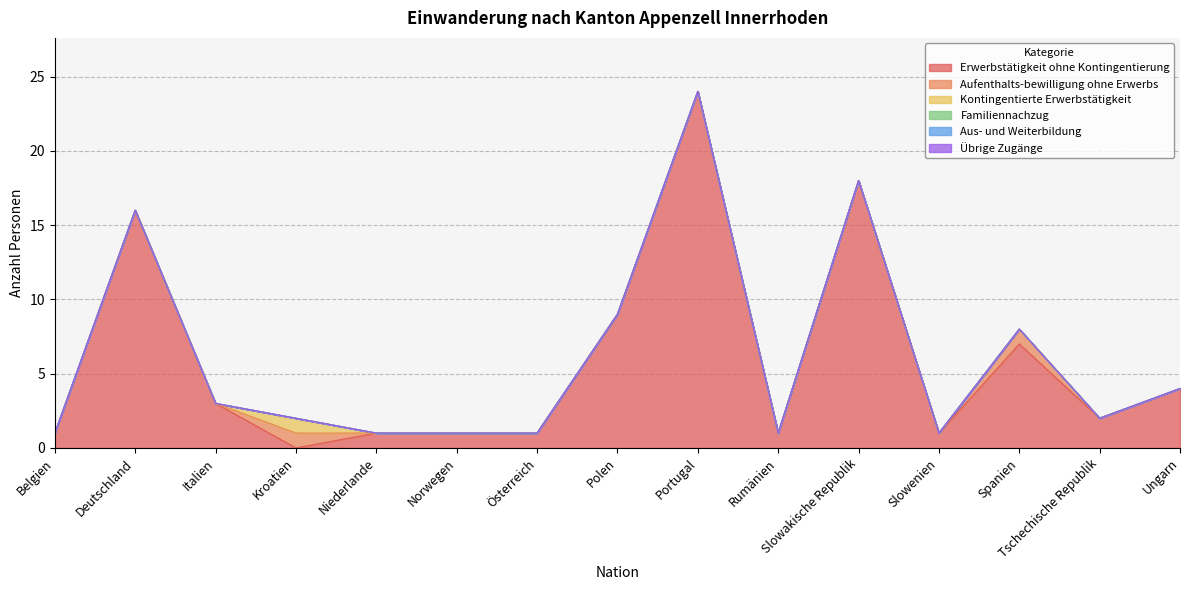

What is the total value across all series at Rumänien?

1